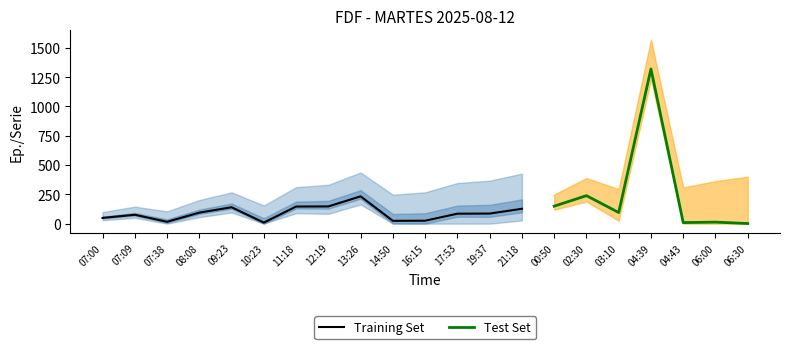

How many interior local peaks (higher than both neighbors) does the data have?

6